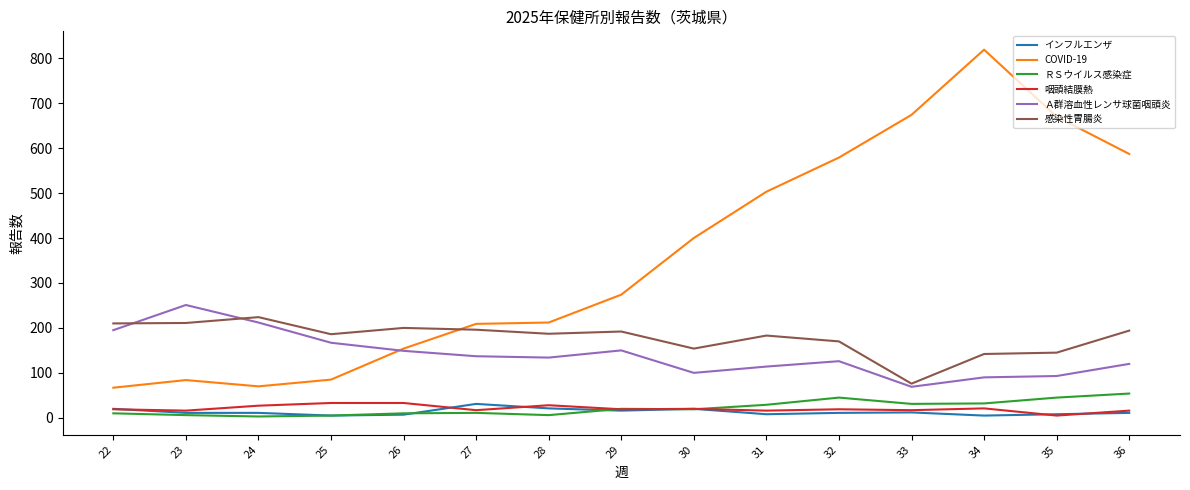

At how many categories does at least one series exceed 627?

3